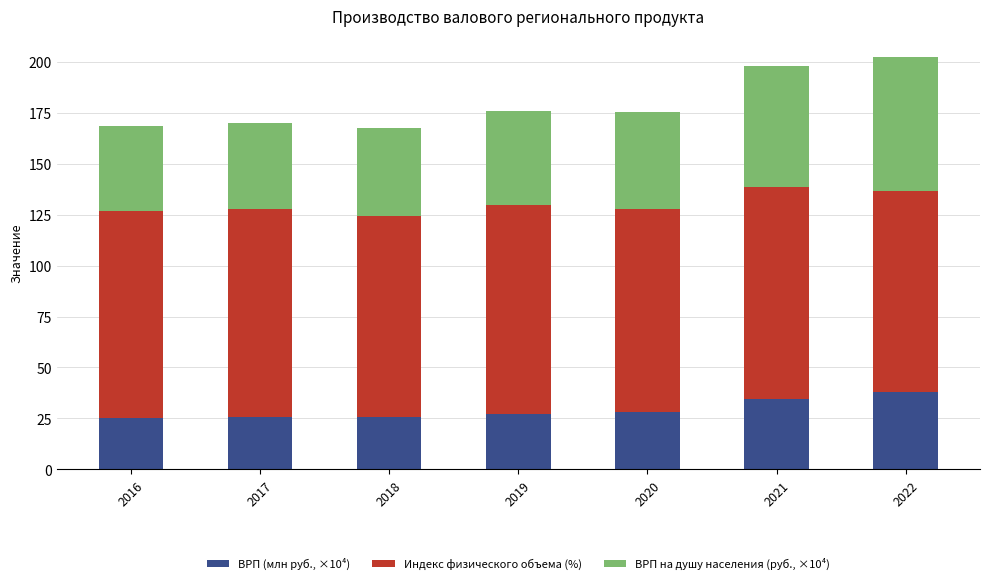

How many distinct data groups are displayed?

3